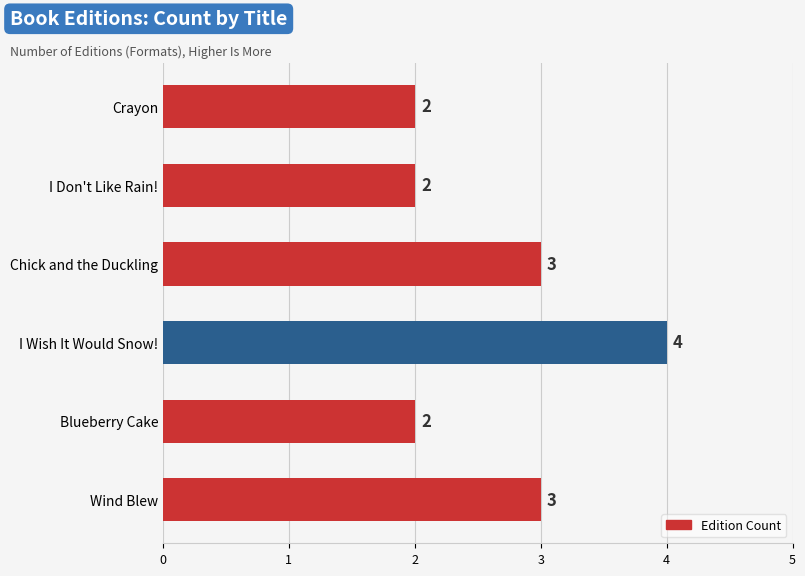

The value at I Don't Like Rain! is 2. True or false?

True